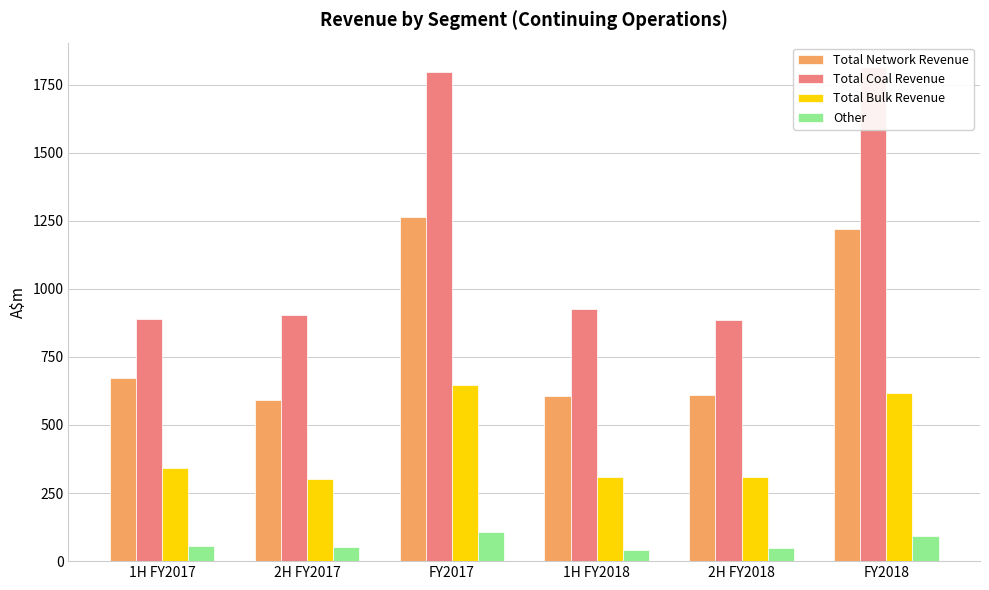

Which series has the widest spread of values?

Total Coal Revenue